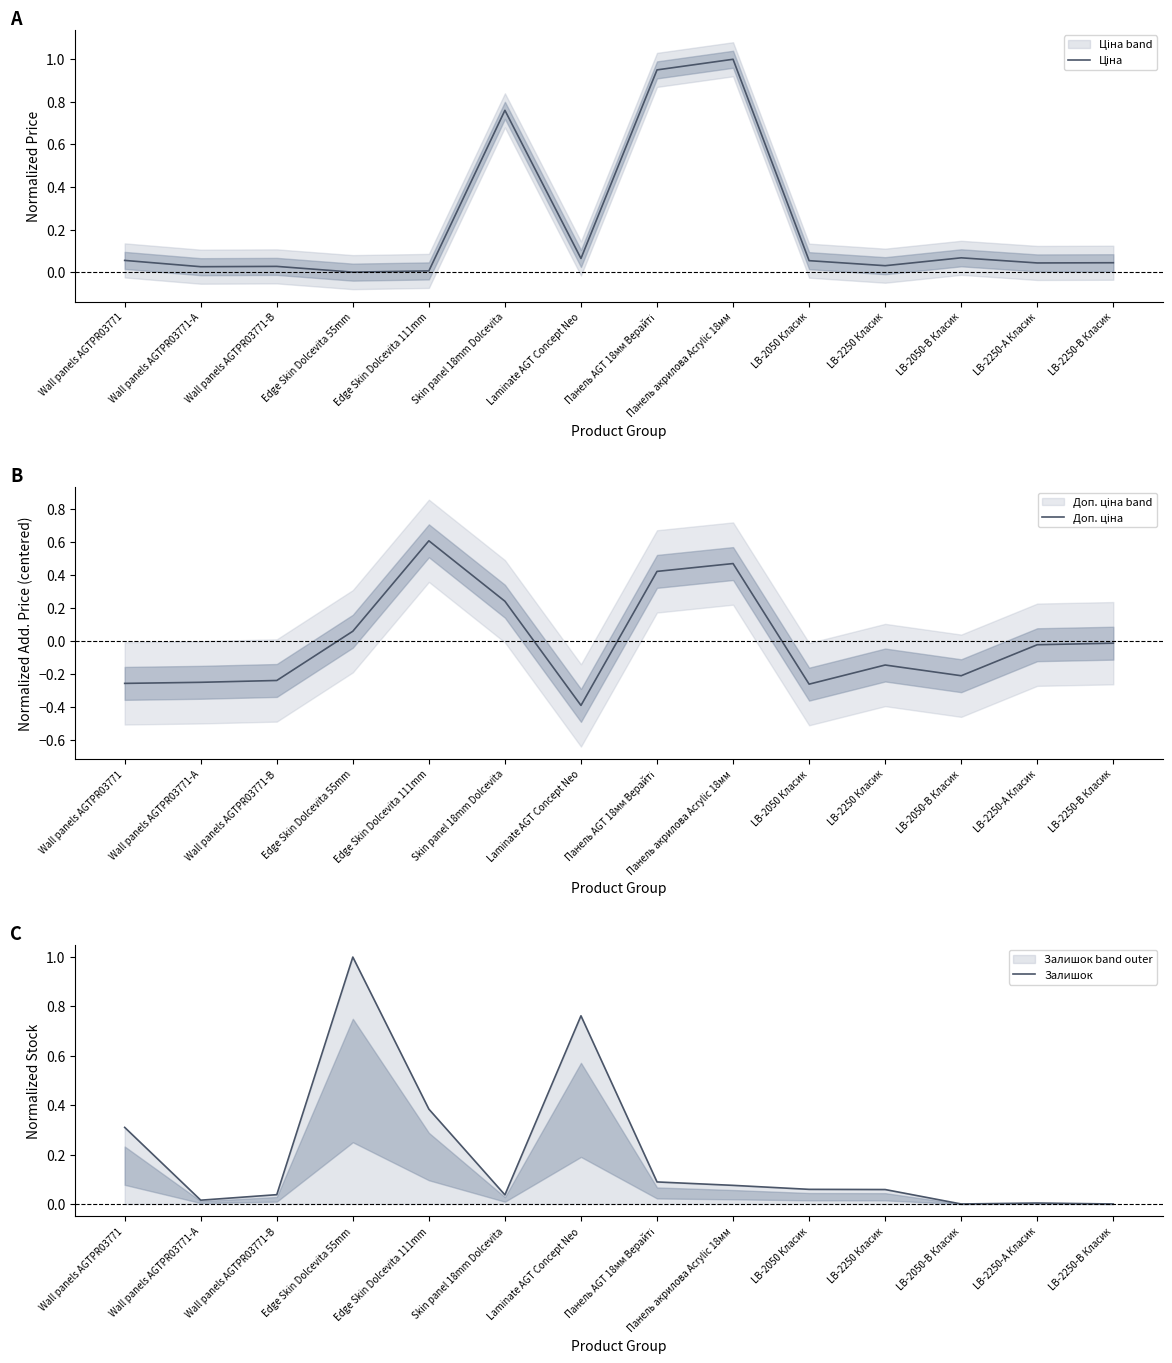

At which label does Доп. ціна first exceed 0?

Edge Skin Dolcevita 55mm